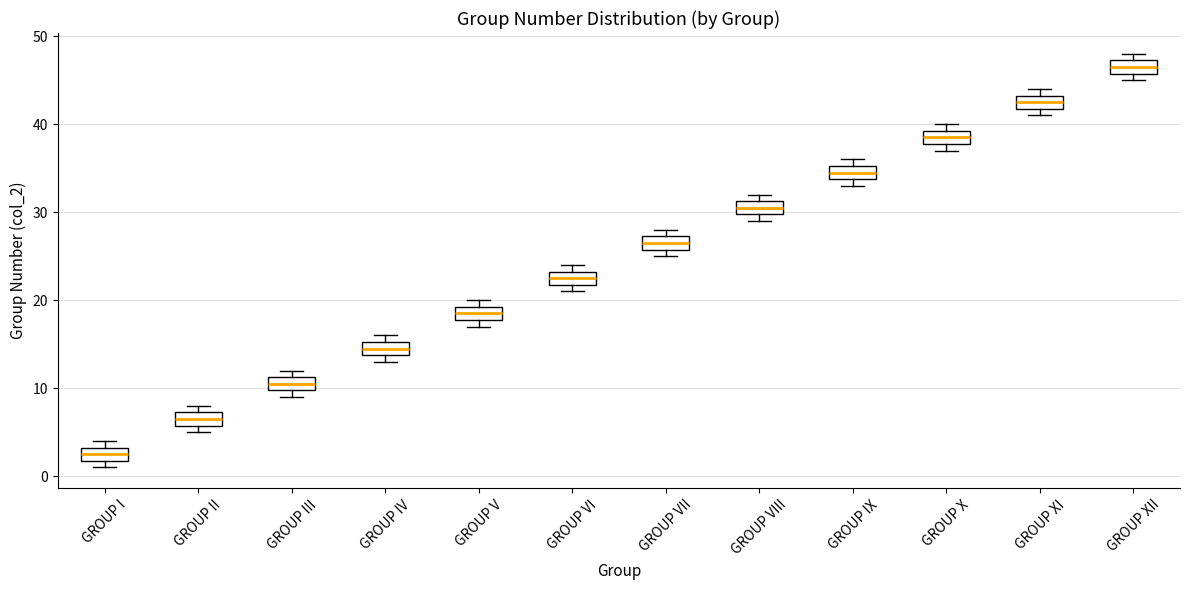

Which box has the highest median line?

GROUP XII